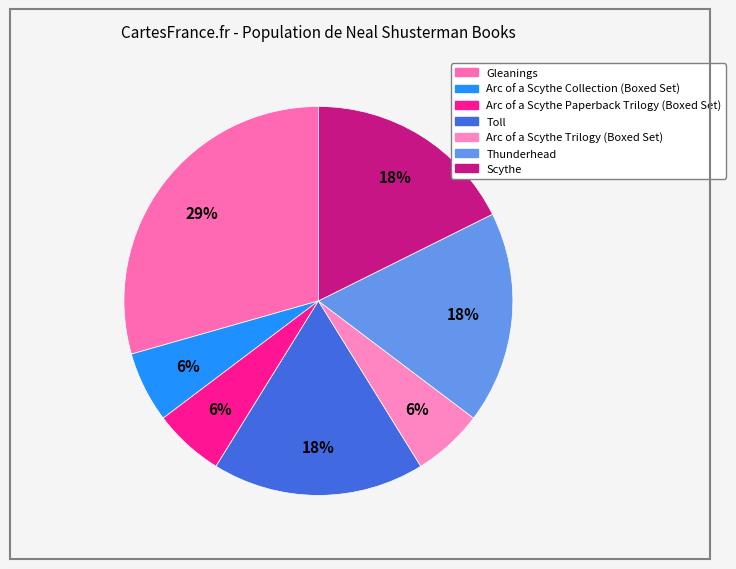

Is there a majority slice in this chart?

No